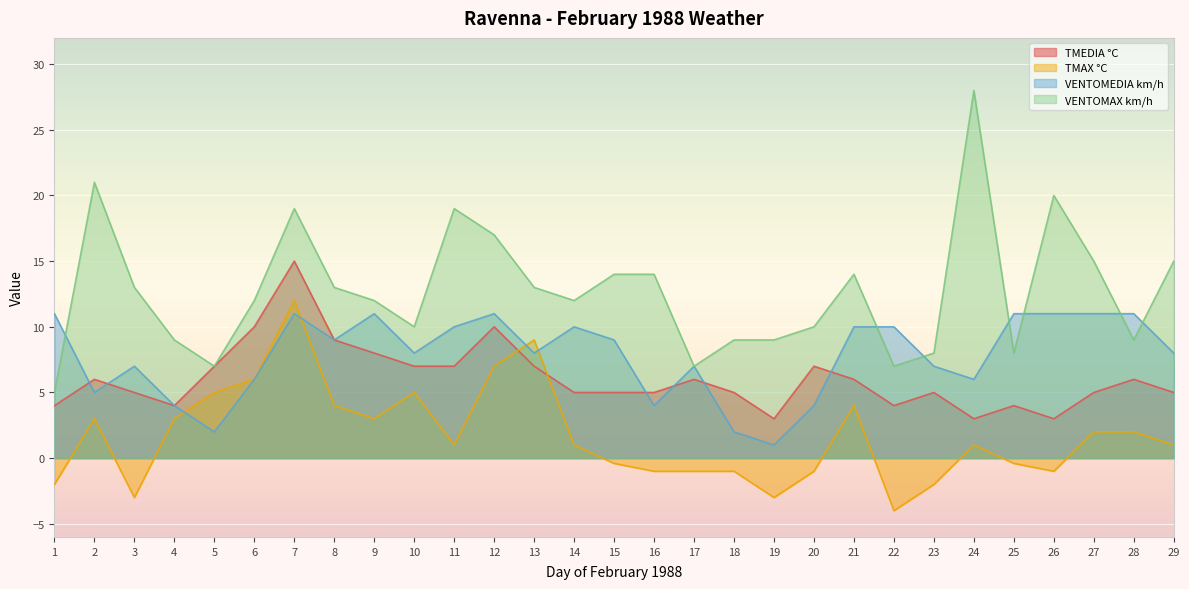

Between 28 and 25, which is larger?

28